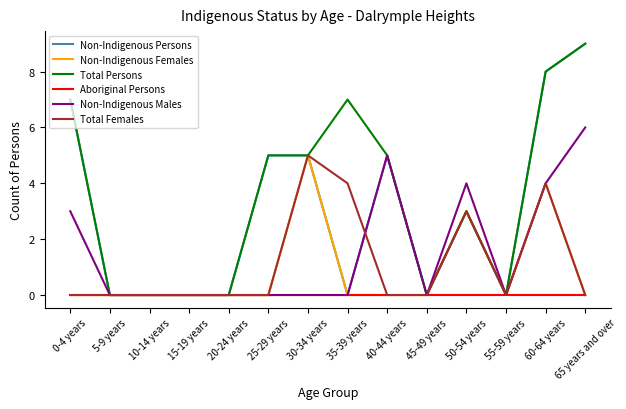

What is the difference between the Non-Indigenous Persons values at 50-54 years and 60-64 years?

5